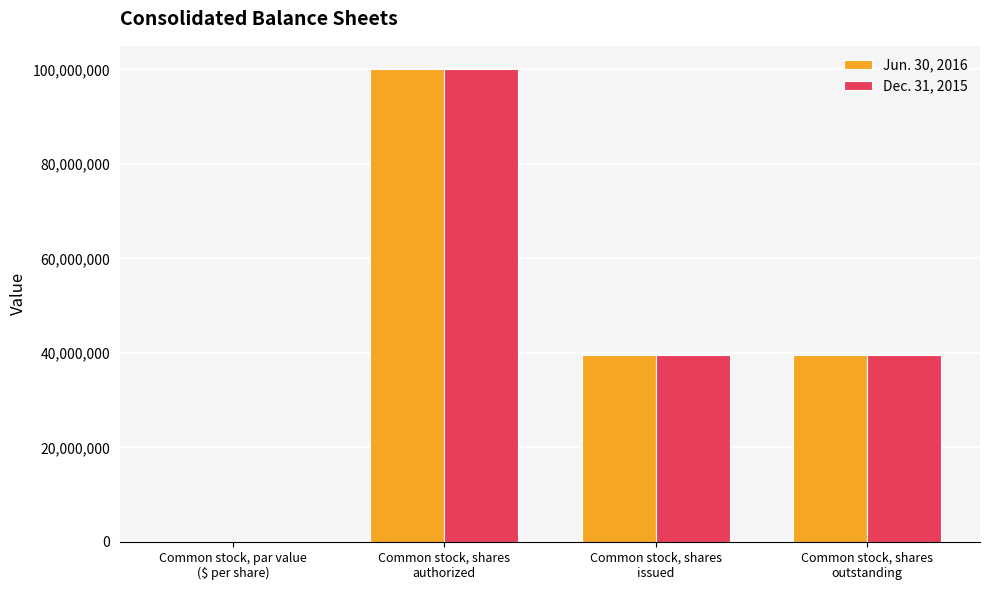

The Jun. 30, 2016 series shows 10958666.6 at Common stock, shares
outstanding. True or false?

False